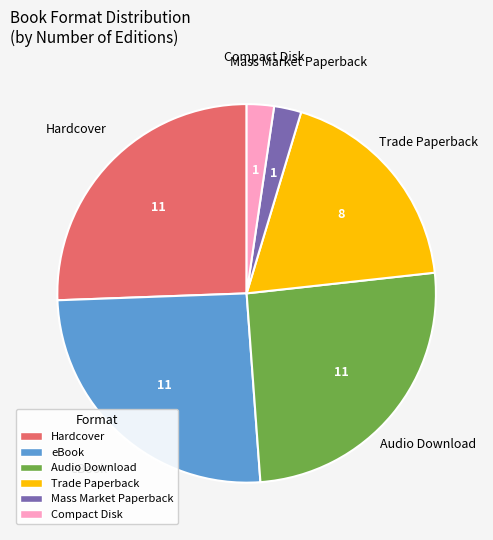

The Mass Market Paperback slice represents 2% of the pie. True or false?

True